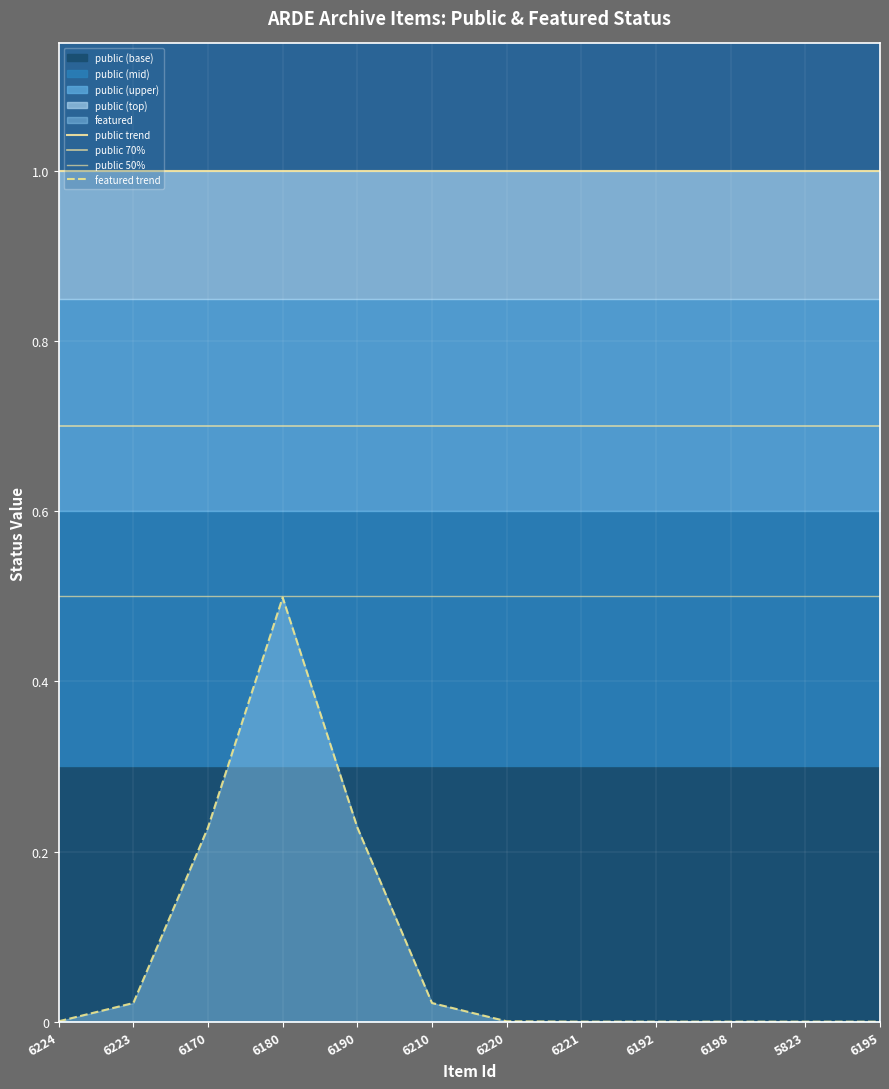

Which series has the largest range (max minus min)?

featured trend